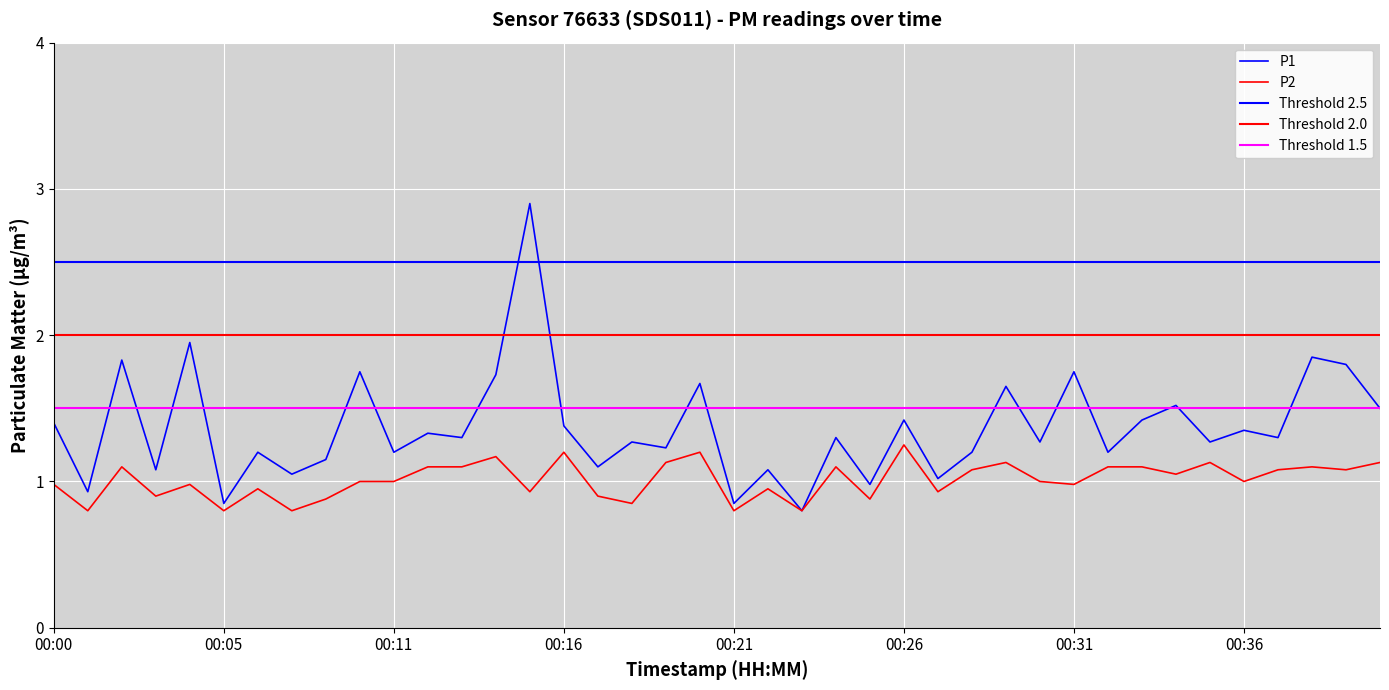

At which category is the sum across all series the highest?

00:15